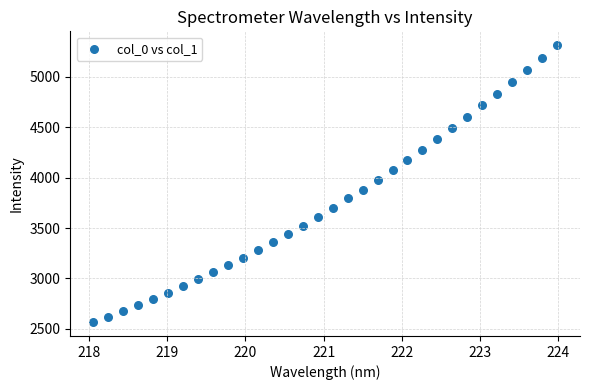

What is the range of Y values (max minus min)?

2743.4